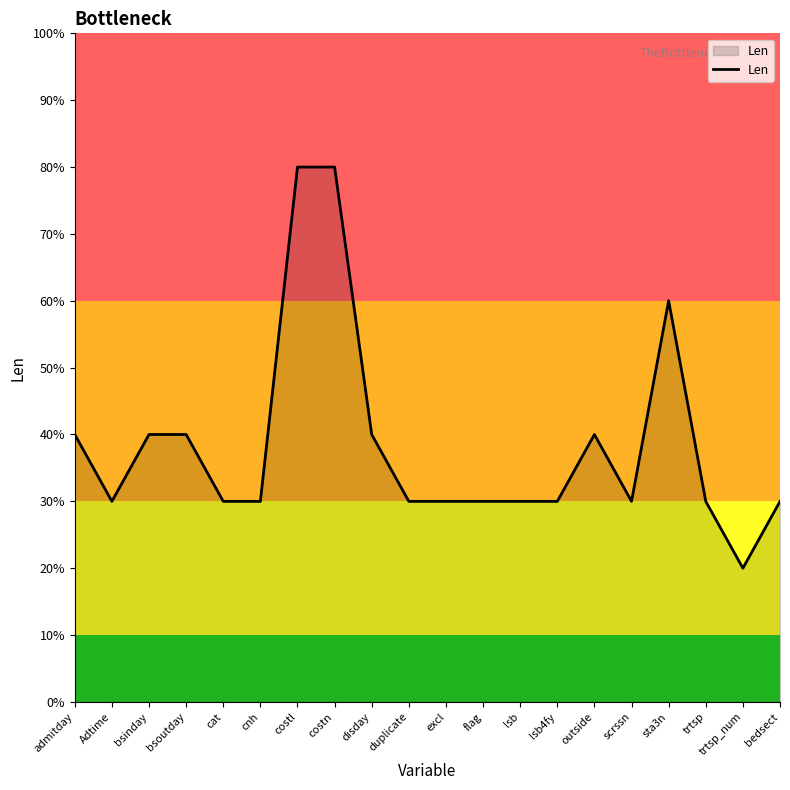

Rank the categories by value from lowest to highest.

trtsp_num, Adtime, cat, cnh, duplicate, excl, flag, lsb, lsb4fy, scrssn, trtsp, bedsect, admitday, bsinday, bsoutday, disday, outside, sta3n, costl, costn